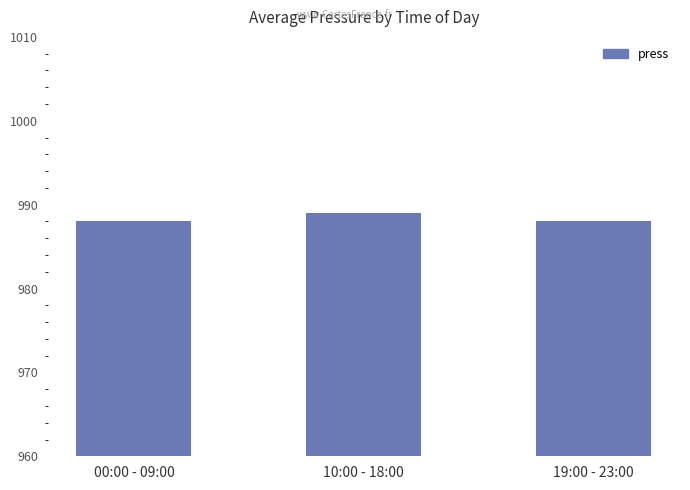

Reading left to right, transcribe all the data shown in this chart.

988	989	988